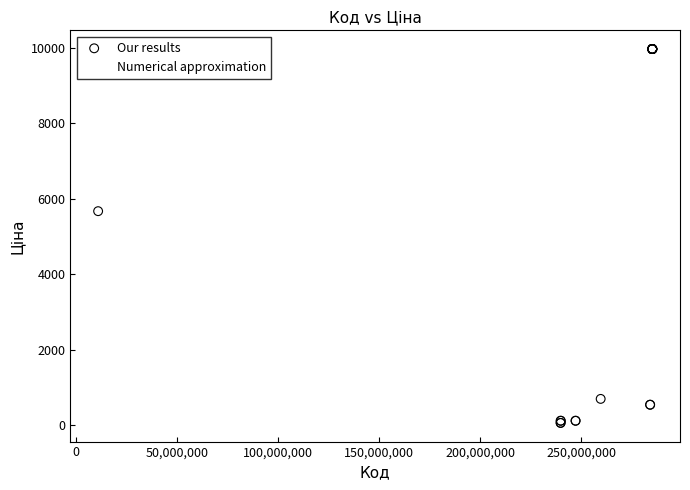

Which series reaches the minimum Y coordinate?

Our results